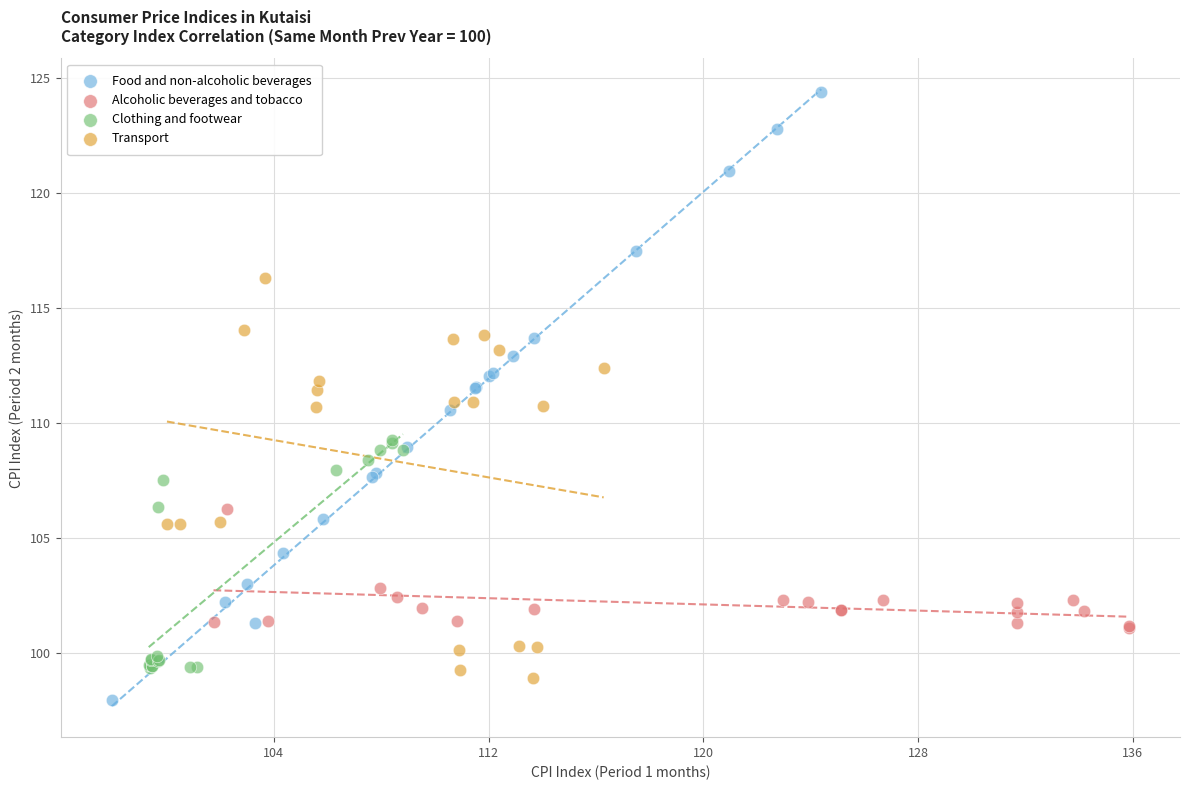

Which series reaches the minimum Y coordinate?

Food and non-alcoholic beverages